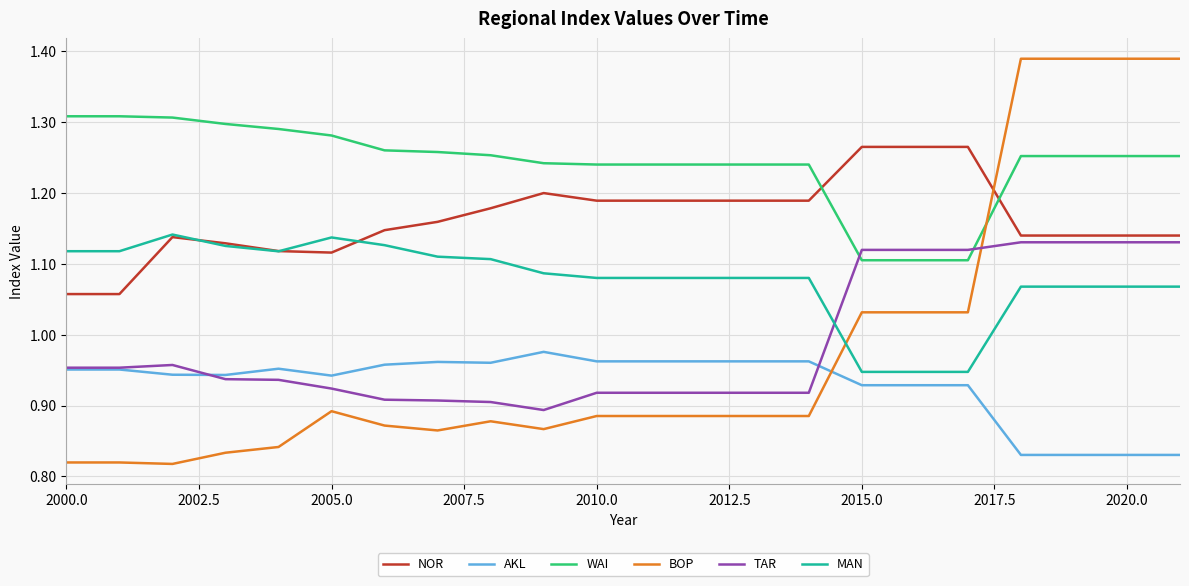

At how many categories does at least one series exceed 1?

22